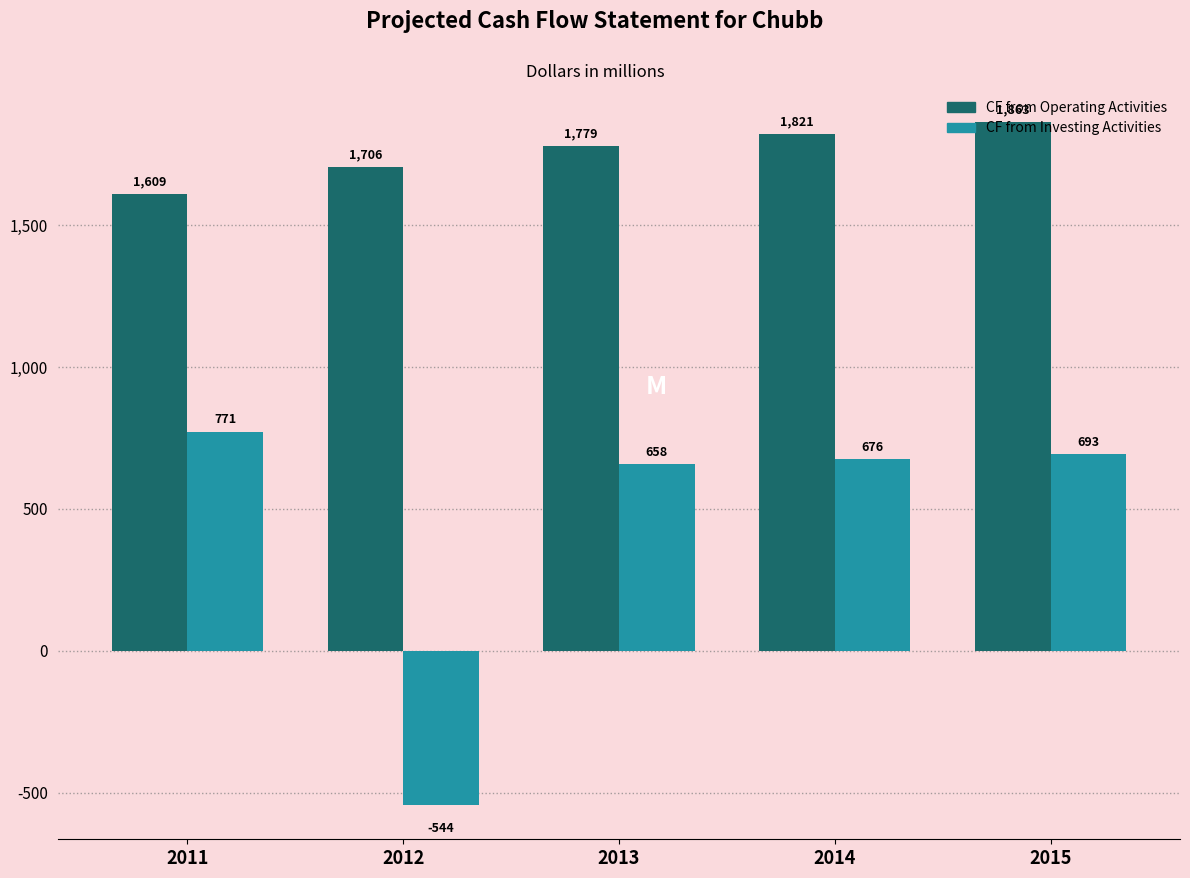

Where is CF from Operating Activities nearest to the value 1735?

2012